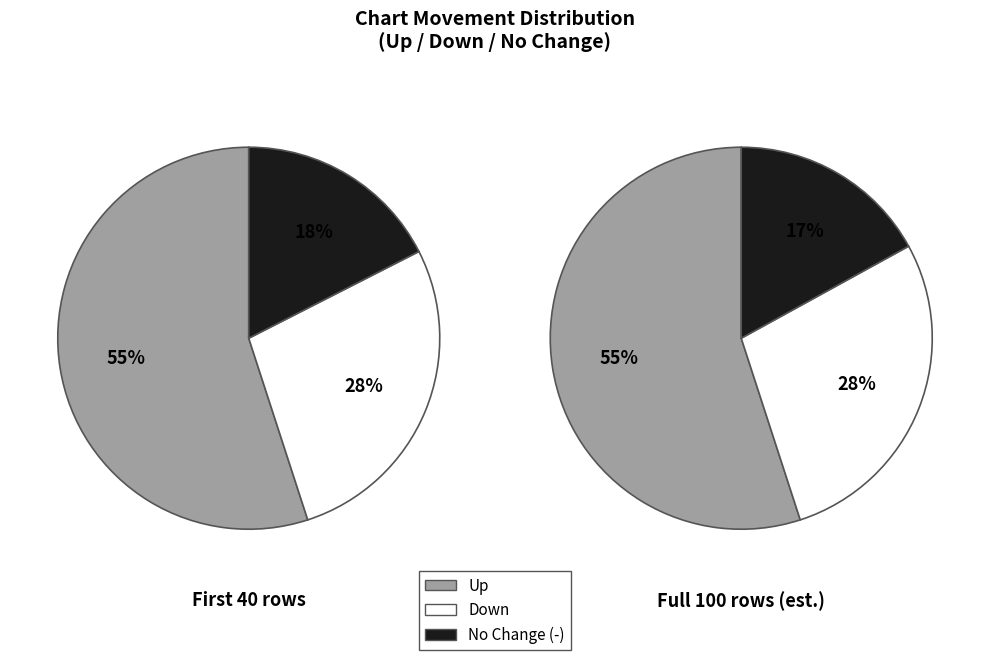

Does down account for over 50% of the chart?

No